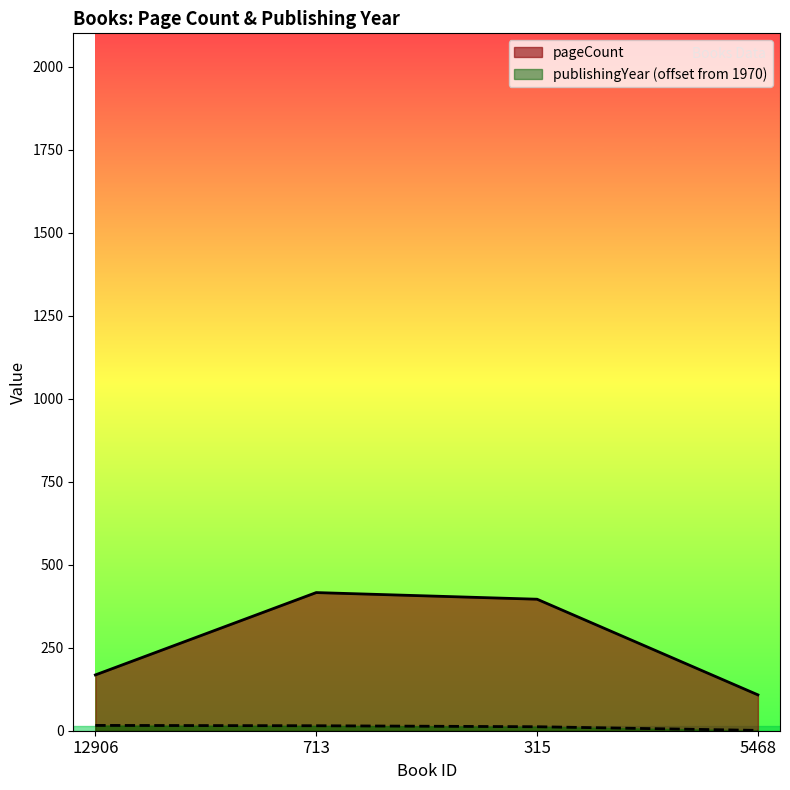

The pageCount series shows 168 at 12906. True or false?

True